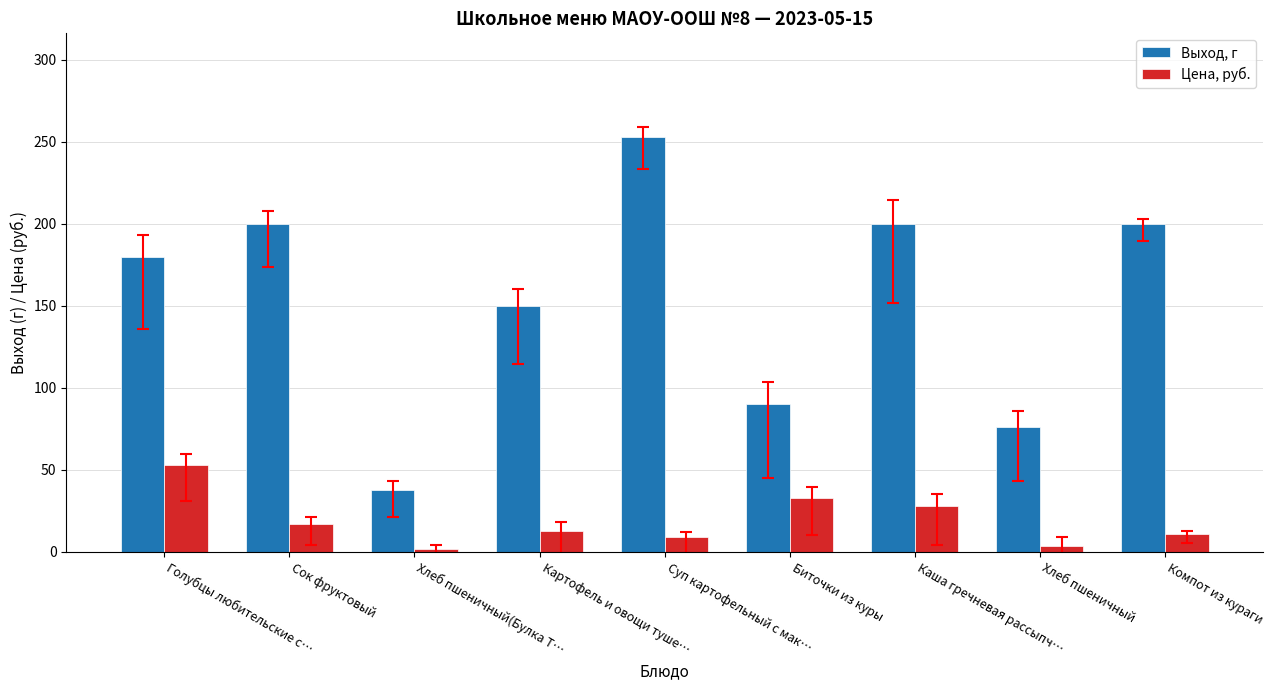

Does the chart contain any negative values?

No